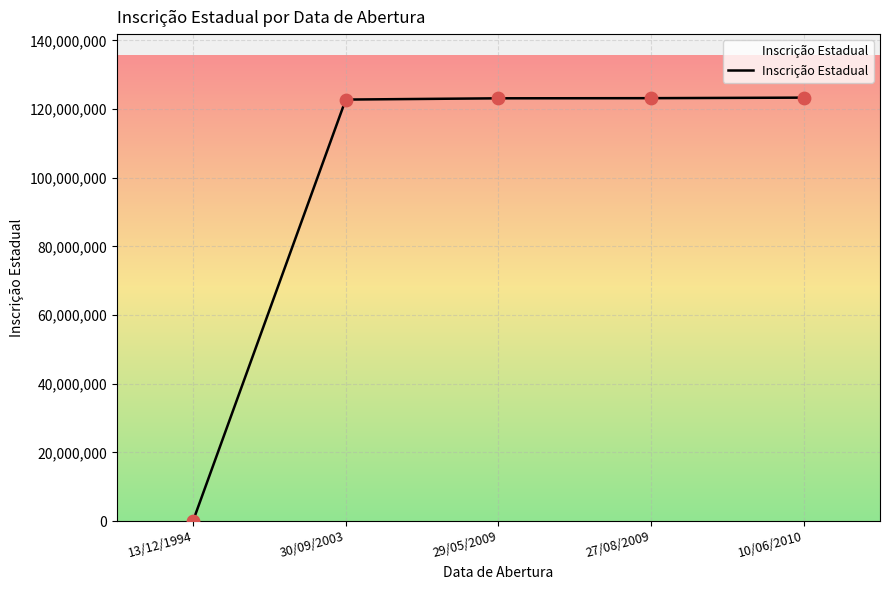

Approximately how many times larger is the value at 29/05/2009 compared to 30/09/2003?

1.0